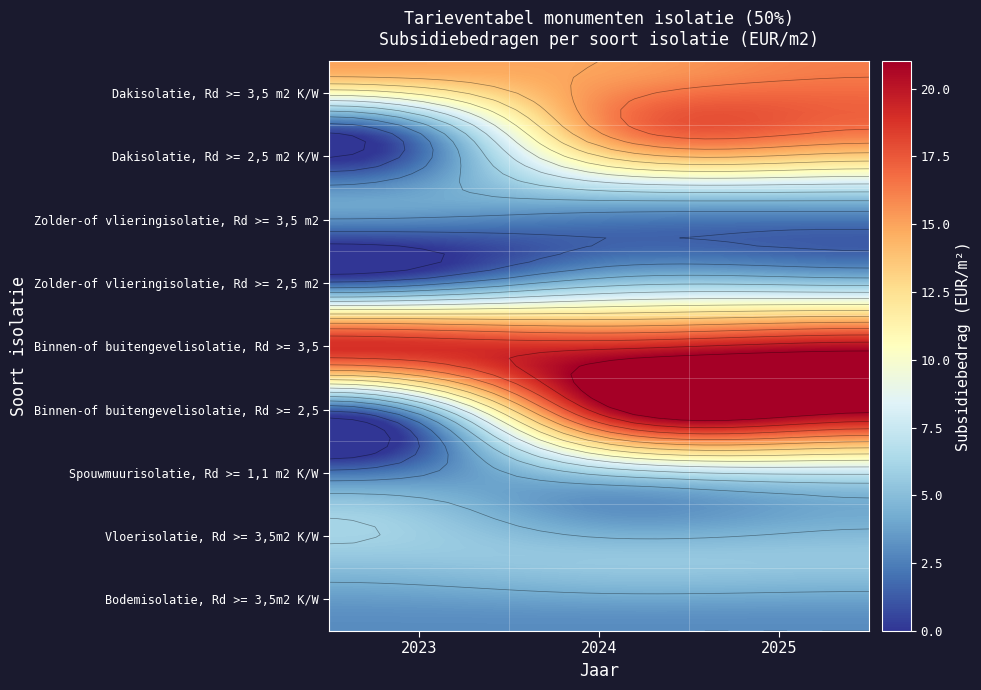

Is it true that Spouwmuurisolatie, Rd >= 1,1 m2 K/W equals 1.2 at 2?

False